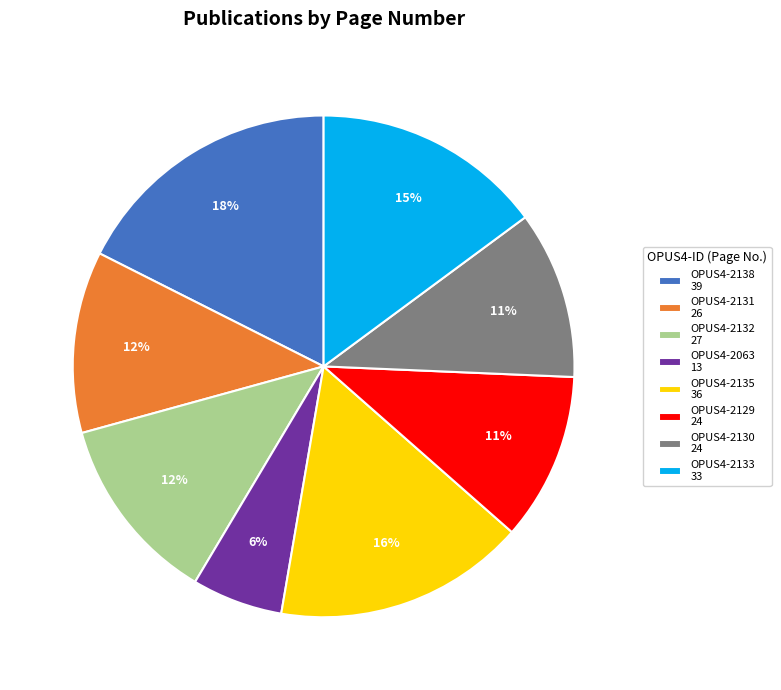

Count the number of slices in the pie.

8